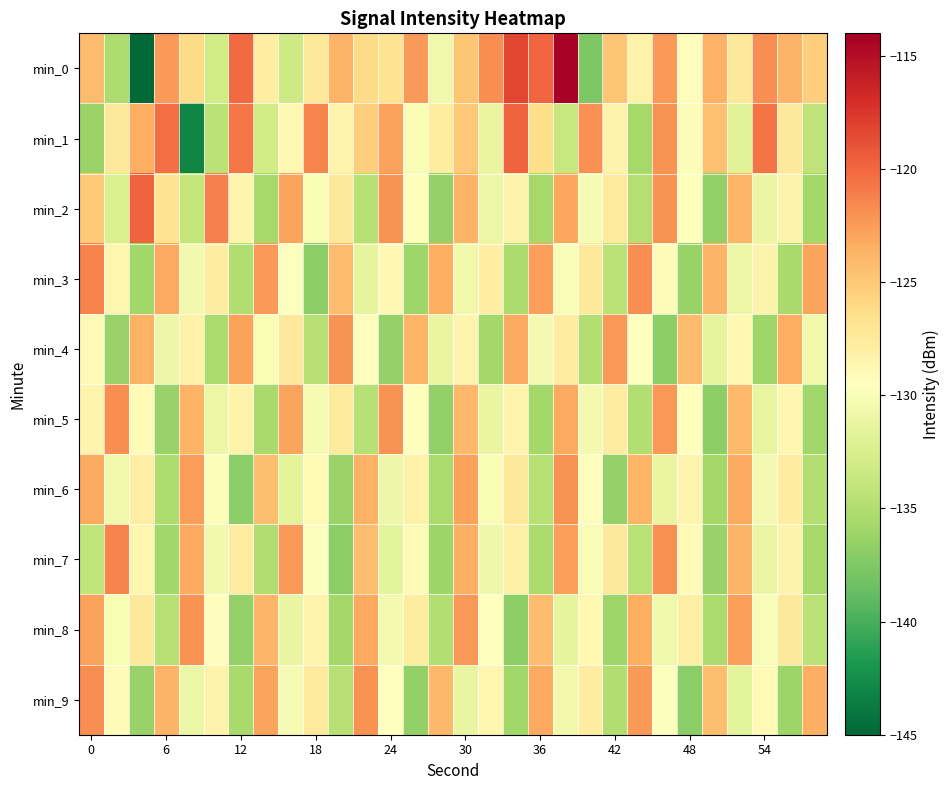

At which category is the sum across all series the highest?

30